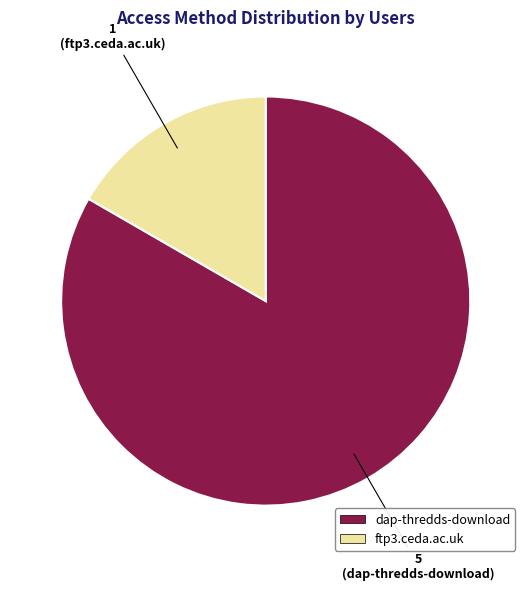

Do dap-thredds-download and ftp3.ceda.ac.uk together represent more than half of the pie?

Yes